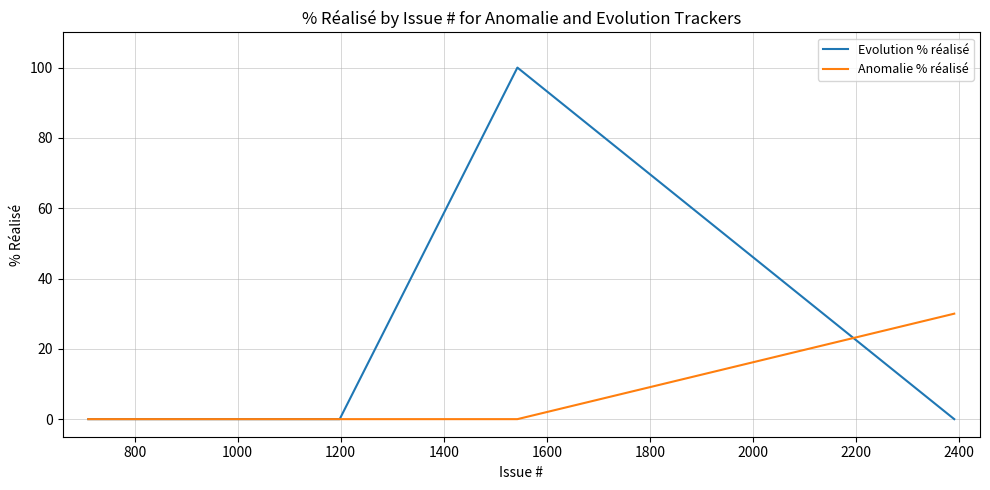

Rank the series by their maximum value, from highest to lowest.

Evolution % réalisé, Anomalie % réalisé